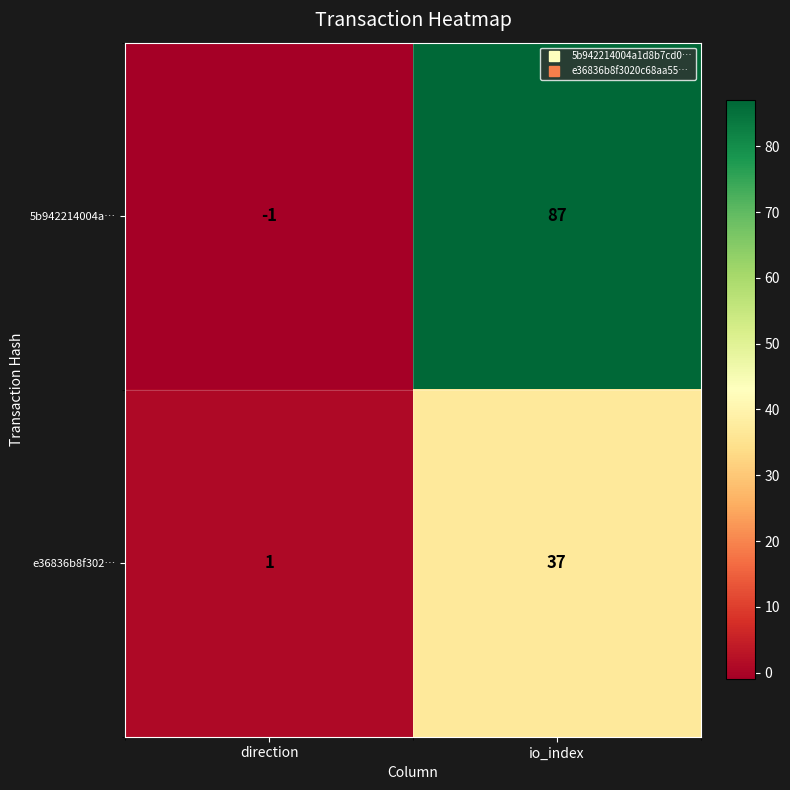

What is the spread (max minus min) of values at io_index?

50